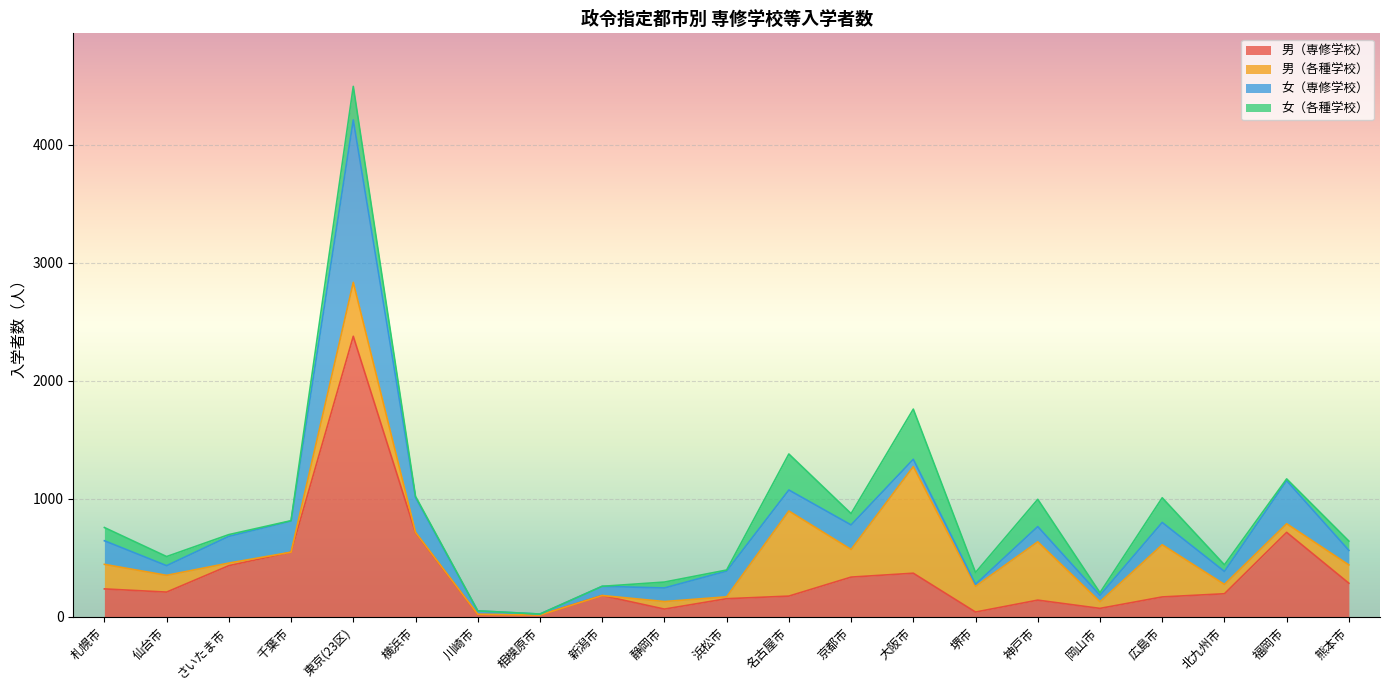

The value of 男（専修学校） at さいたま市 is 766. True or false?

False